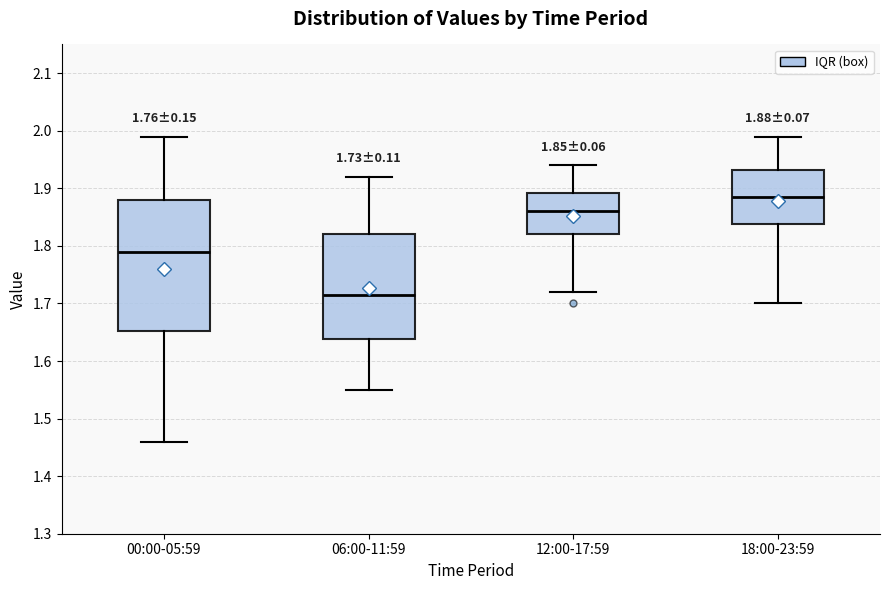

Which box has the highest median line?

18:00-23:59